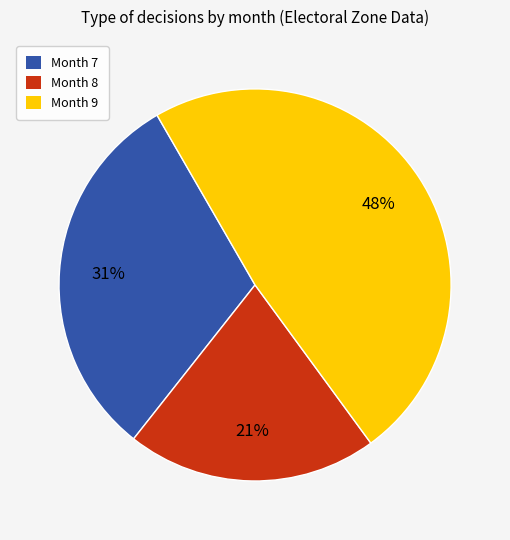

To the nearest percent, what is the average slice percentage?

33%